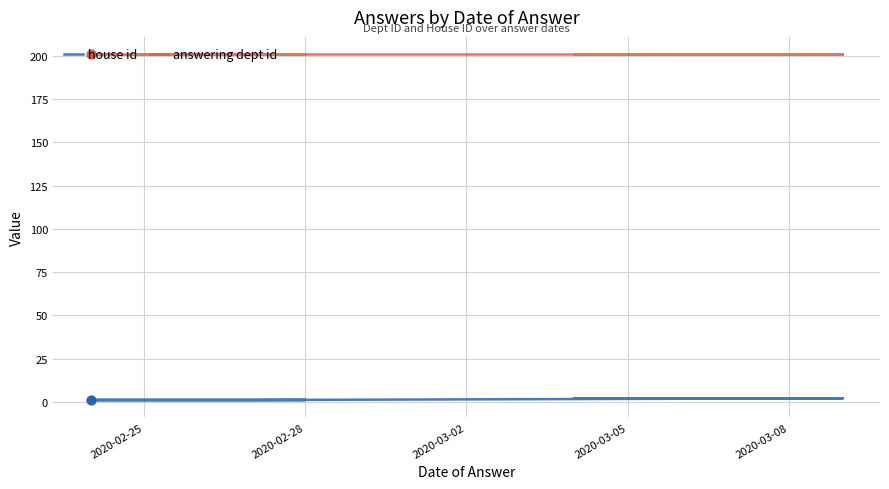

Which series reaches the maximum Y coordinate?

answering dept id